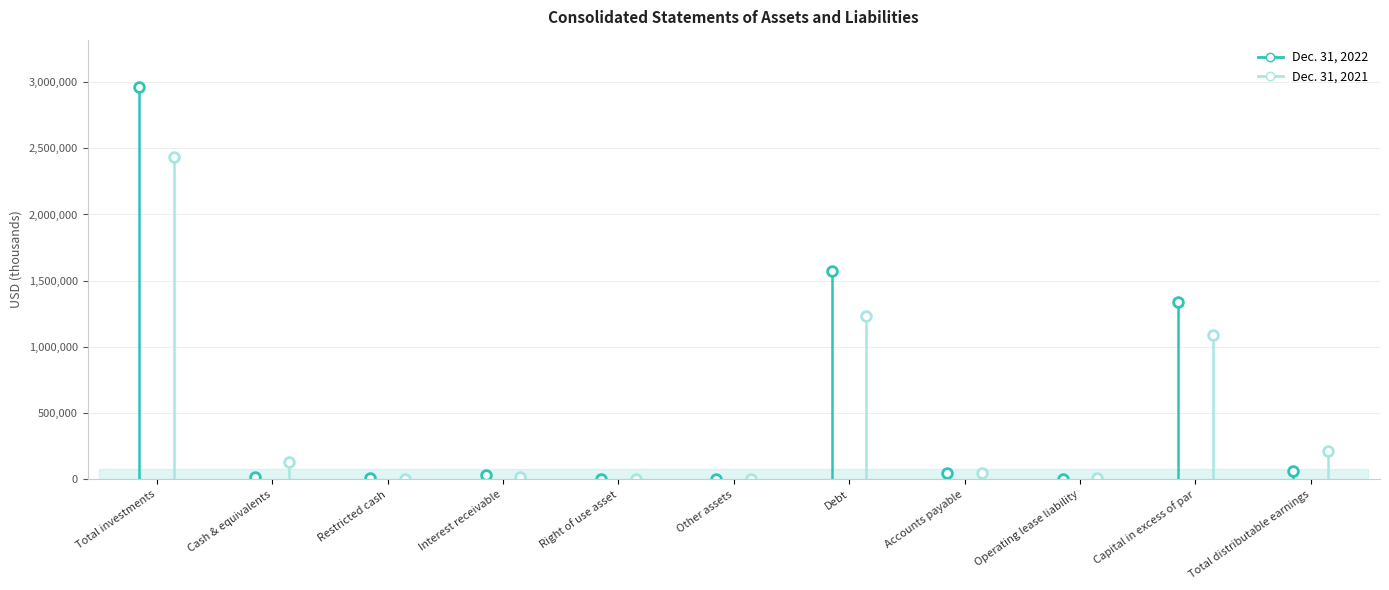

At which category does the chart reach its peak across all series?

Total investments